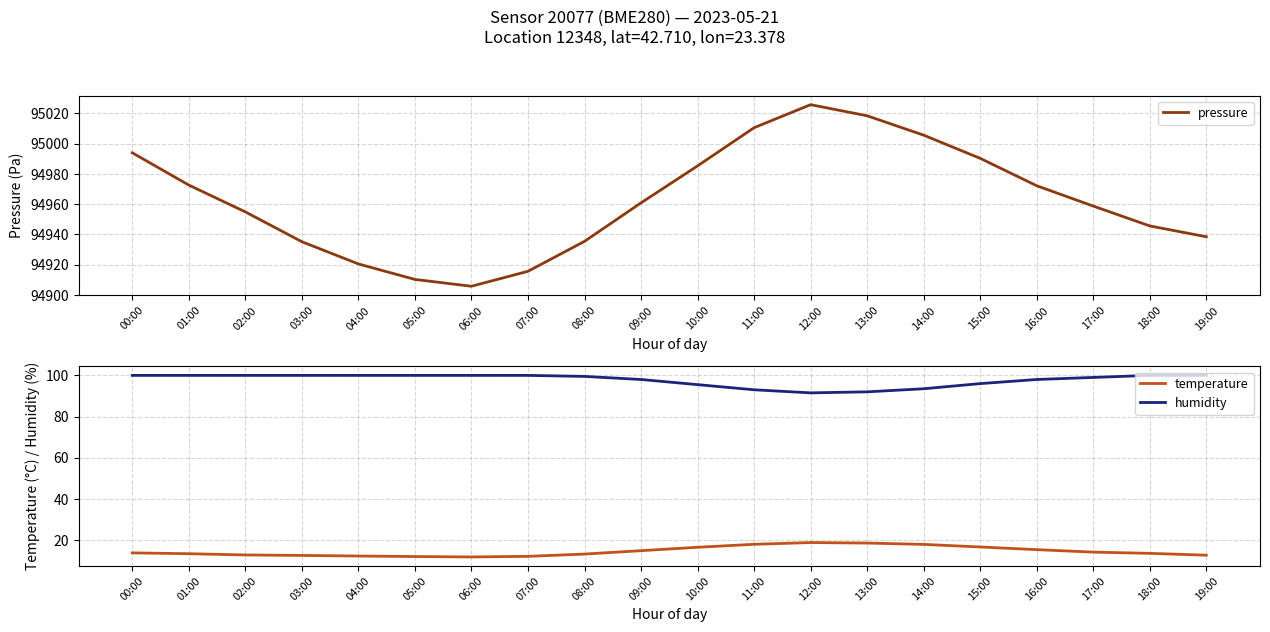

What position from the right is 02:00?

18